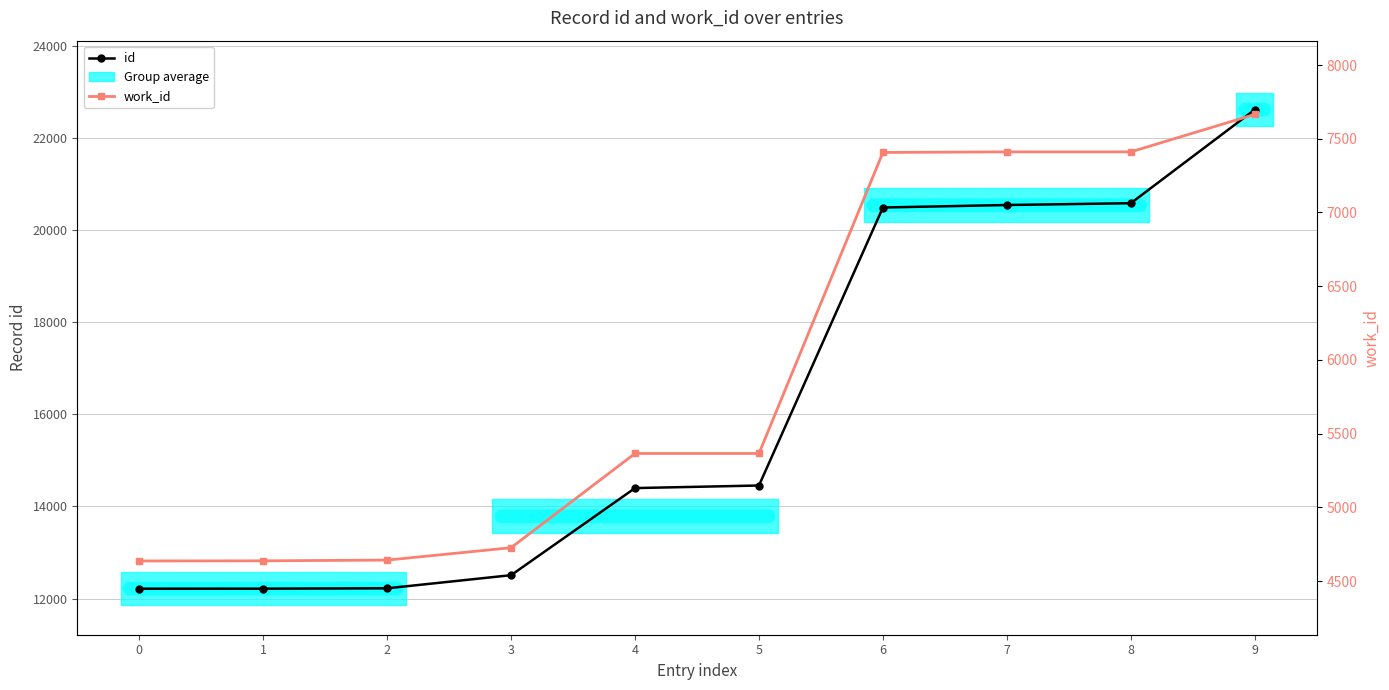

The id series shows 10394 at 6. True or false?

False